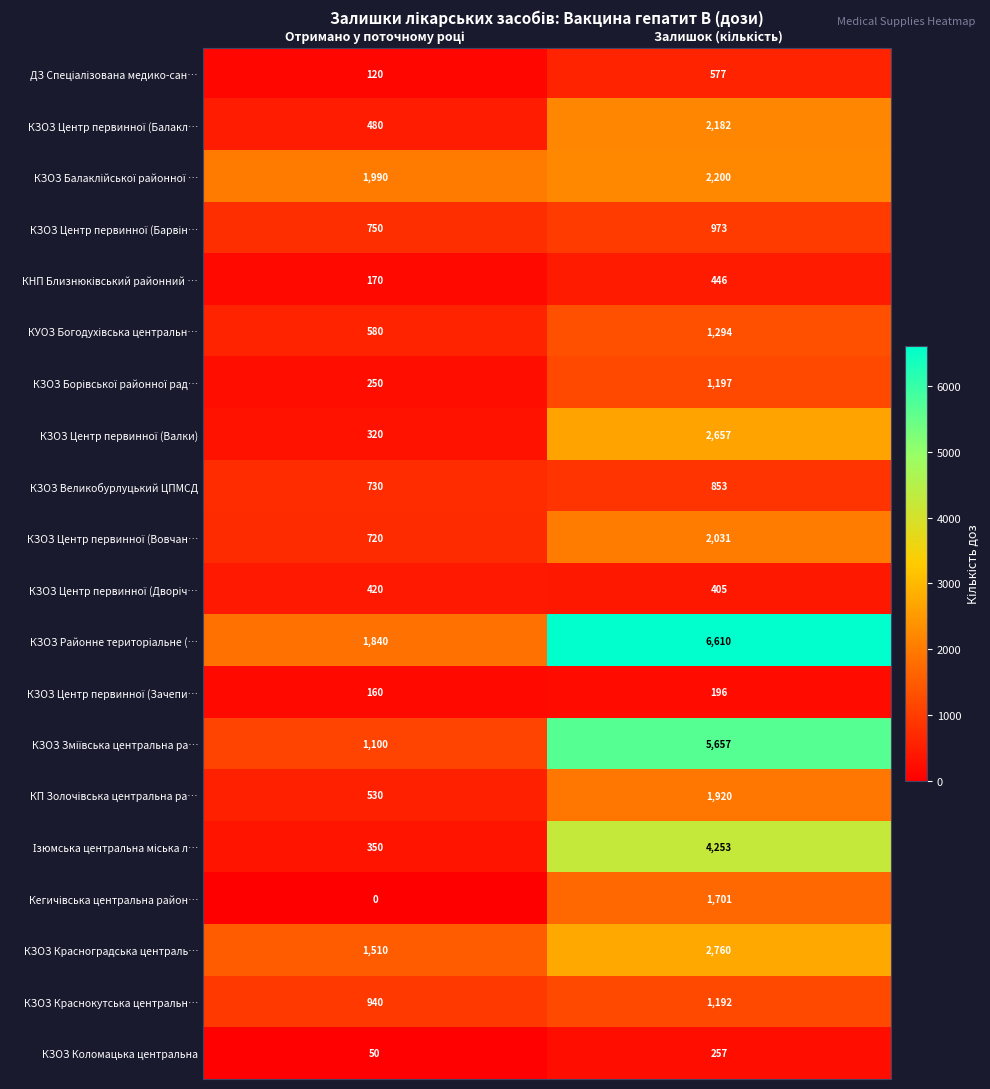

What is the highest value of the КЗОЗ Красноградська централь… series?

2760